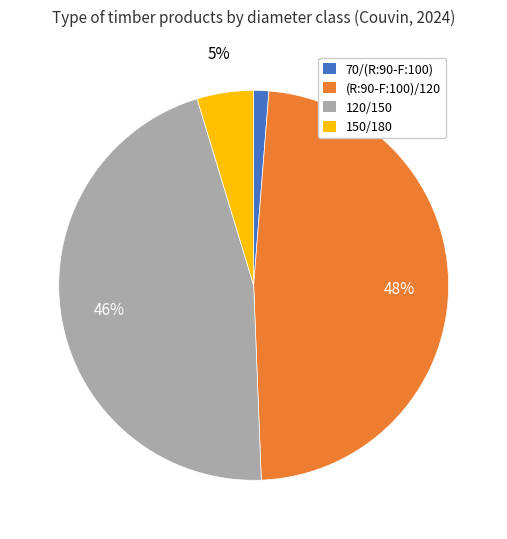

To the nearest percent, what is the average slice percentage?

25%